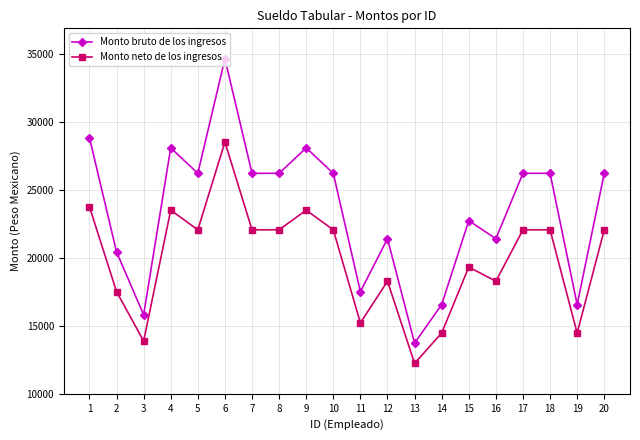

List the series in order of their overall mean, lowest first.

Monto neto de los ingresos, Monto bruto de los ingresos